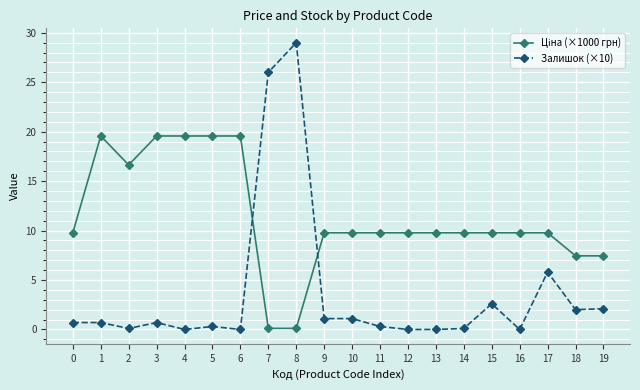

How many distinct data groups are displayed?

2